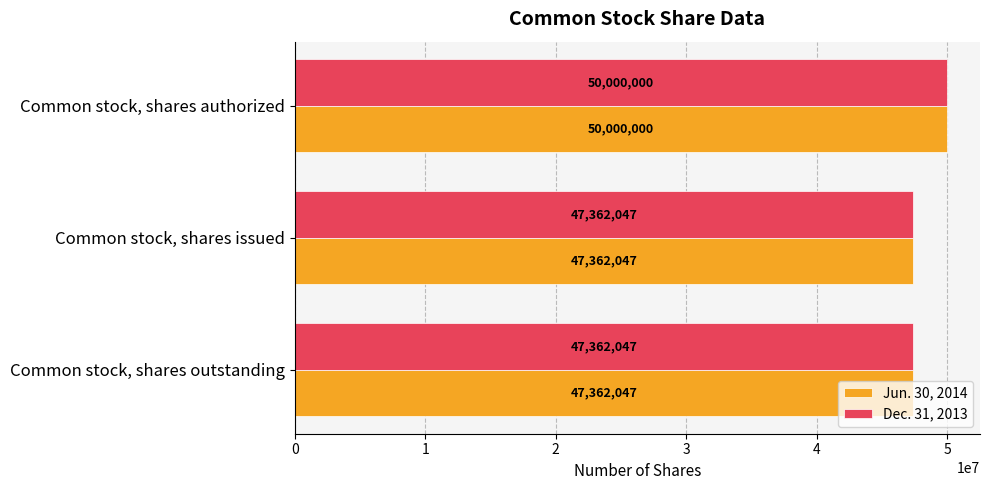

Is the value of Jun. 30, 2014 at Common stock, shares issued greater than the value of Dec. 31, 2013 at Common stock, shares authorized?

No